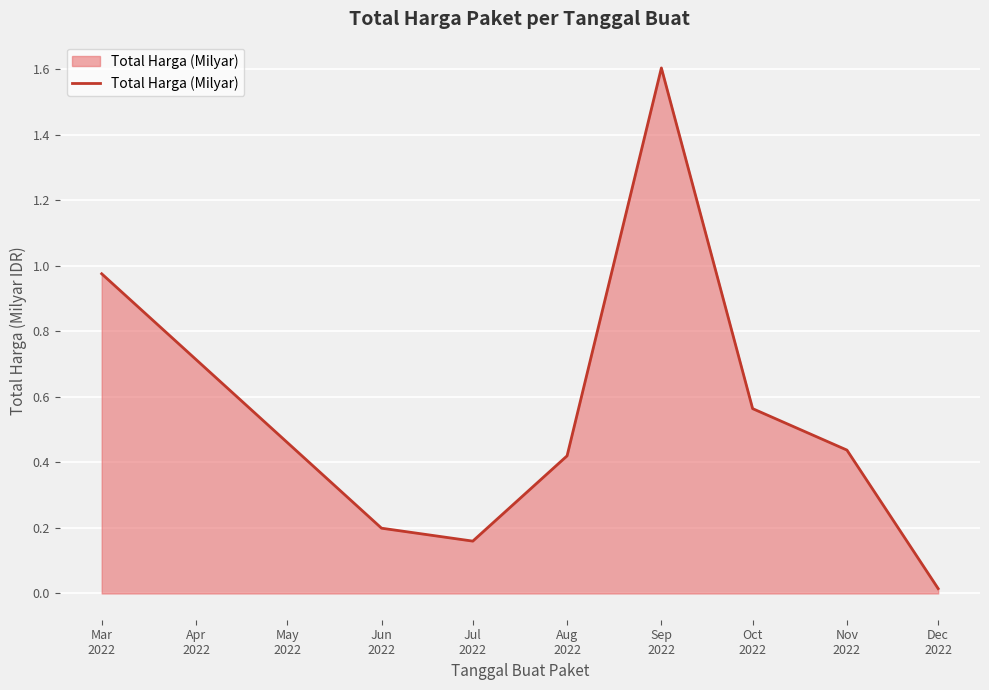

Where is the data nearest to the value 0?

Dec
2022